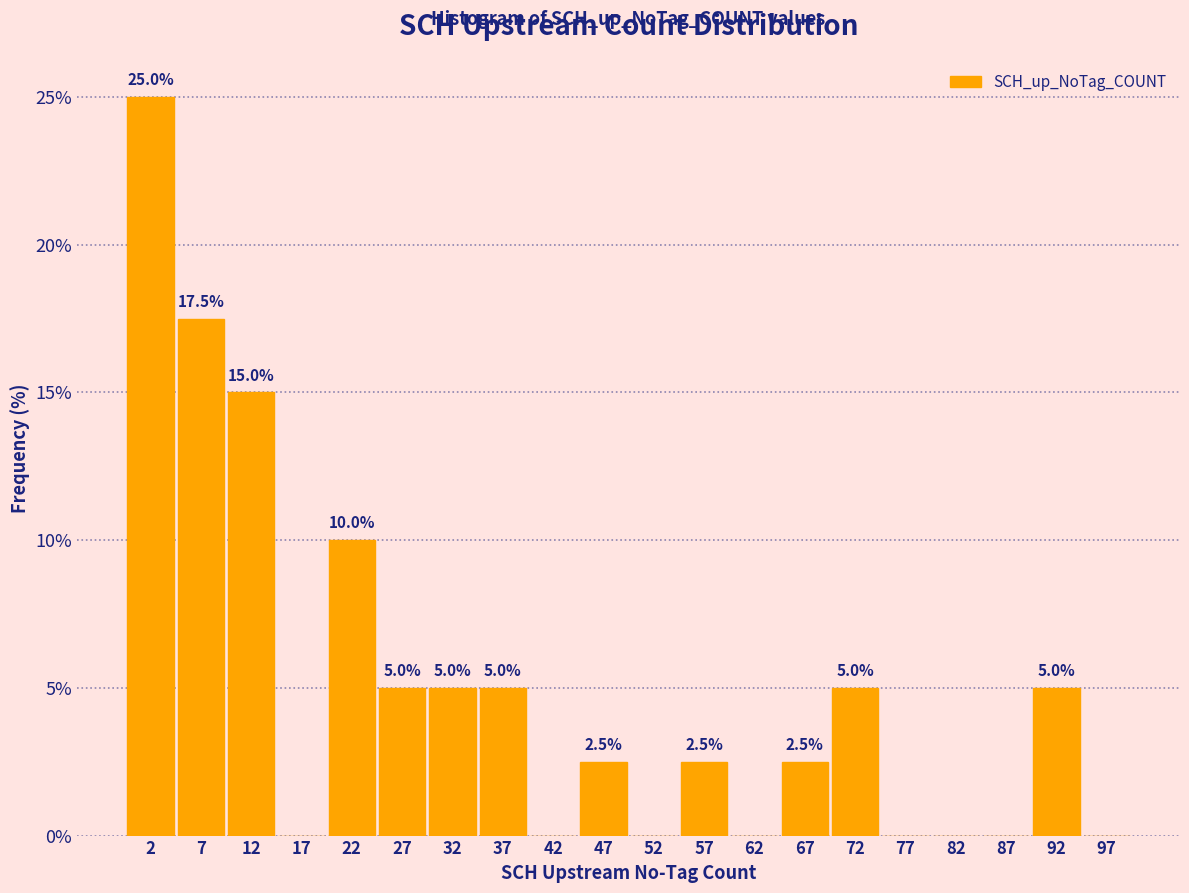

Which range on the x-axis has the tallest bar?

0 to 5